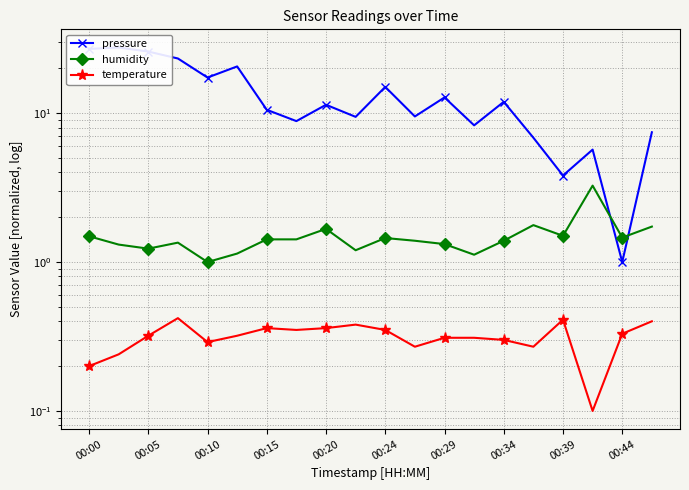

Count the number of data series in this chart.

3